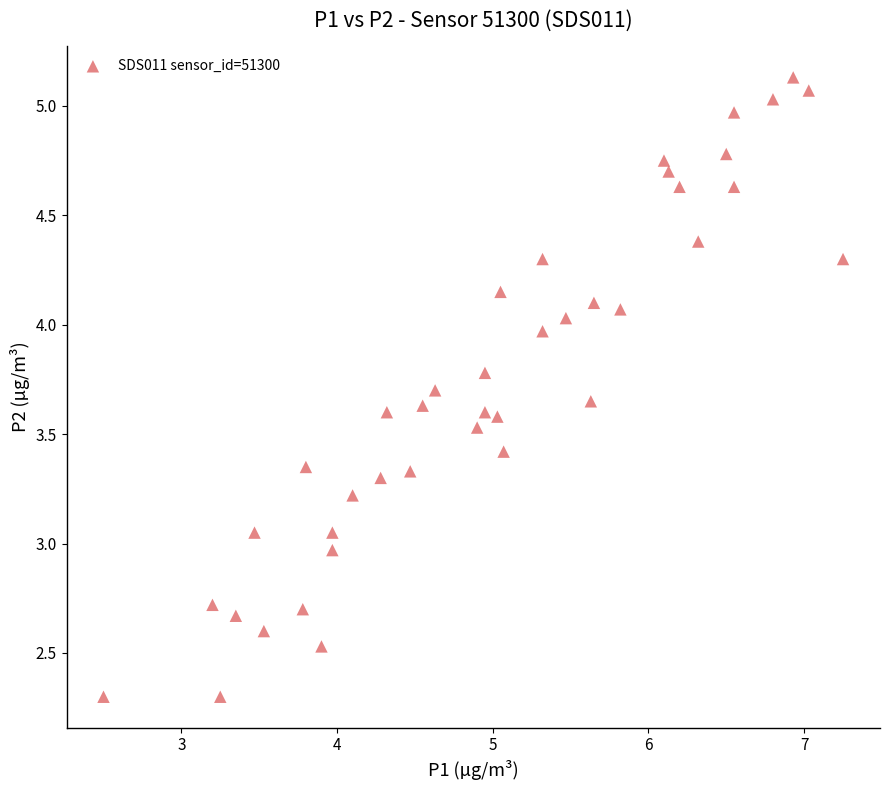

What is the range of Y values (max minus min)?

2.8